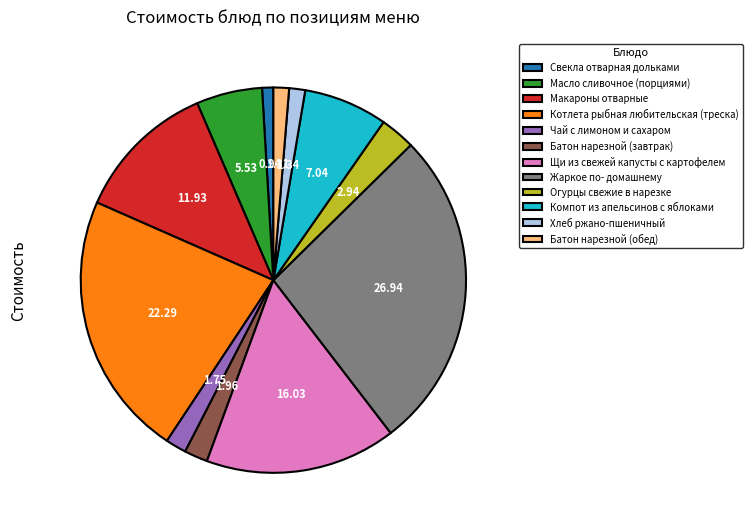

What is the ratio of the value at Хлеб ржано-пшеничный to the value at Макароны отварные?

0.1